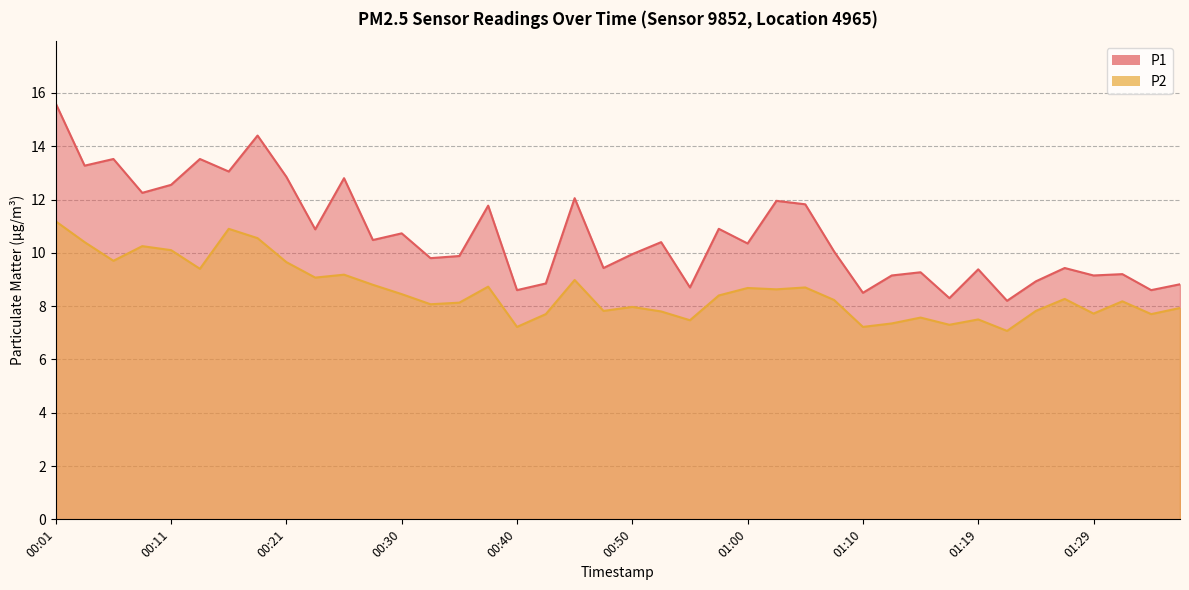

What are all the series names shown in the legend?

P1, P2